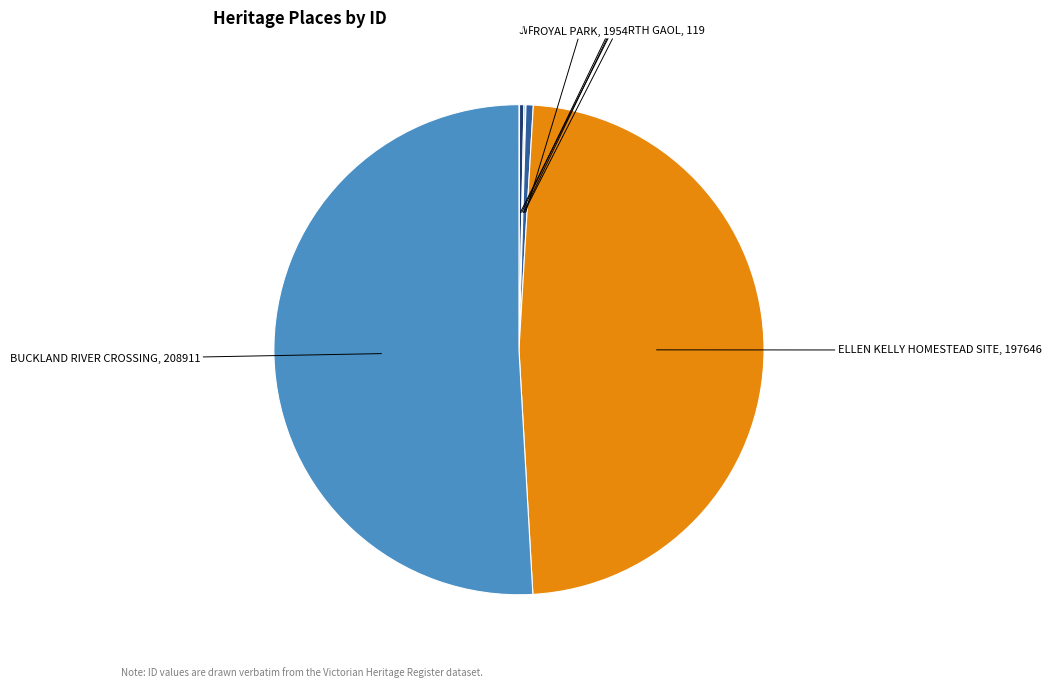

Which has a higher value, ELLEN KELLY HOMESTEAD SITE, 197646 or BUCKLAND RIVER CROSSING, 208911?

BUCKLAND RIVER CROSSING, 208911